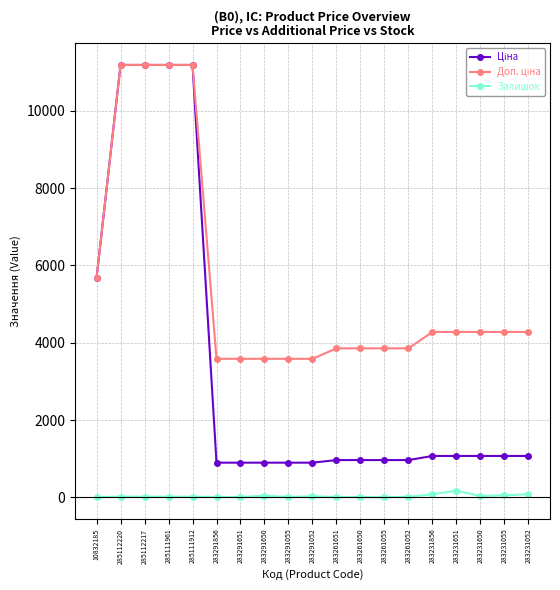

What is the difference between the Залишок values at 283231052 and 283291055?

71.0